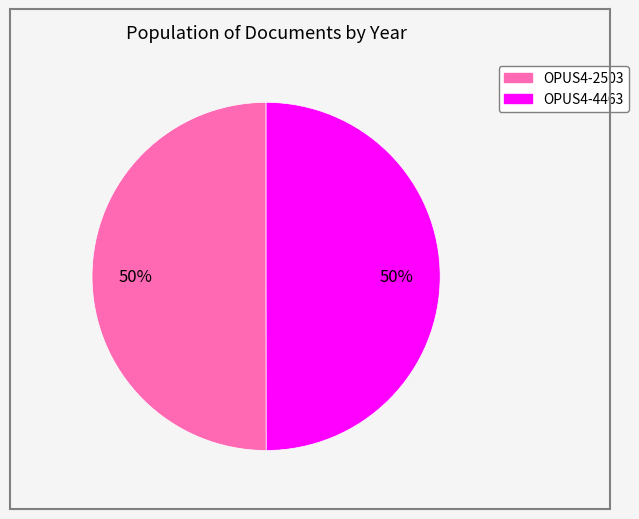

Approximately how many times larger is the value at OPUS4-2503 compared to OPUS4-4463?

1.0